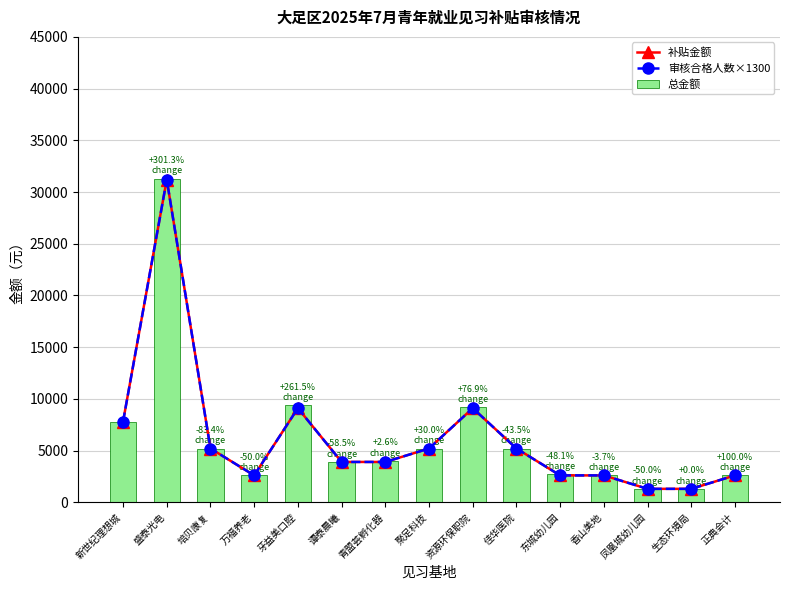

The value of 补贴金额 at 新世纪理想城 is 2134. True or false?

False